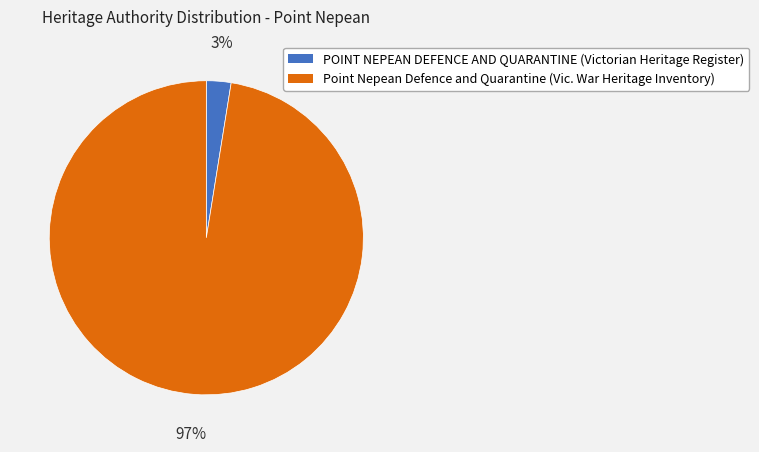

Is it true that Point Nepean Defence and Quarantine (Vic. War Heritage Inventory) is 89% of the pie?

False